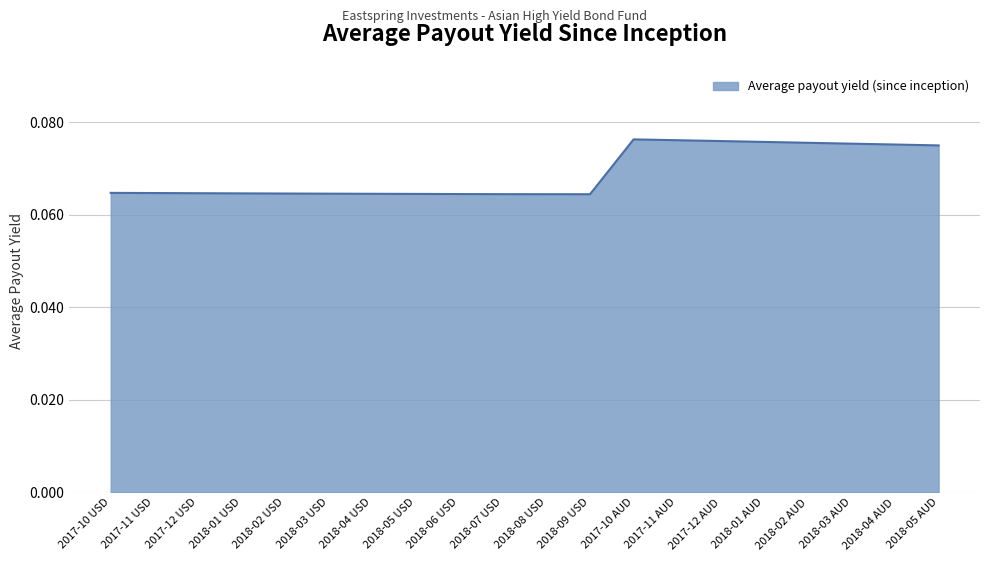

Which has a higher value, 2017-12 USD or 2018-02 AUD?

2018-02 AUD